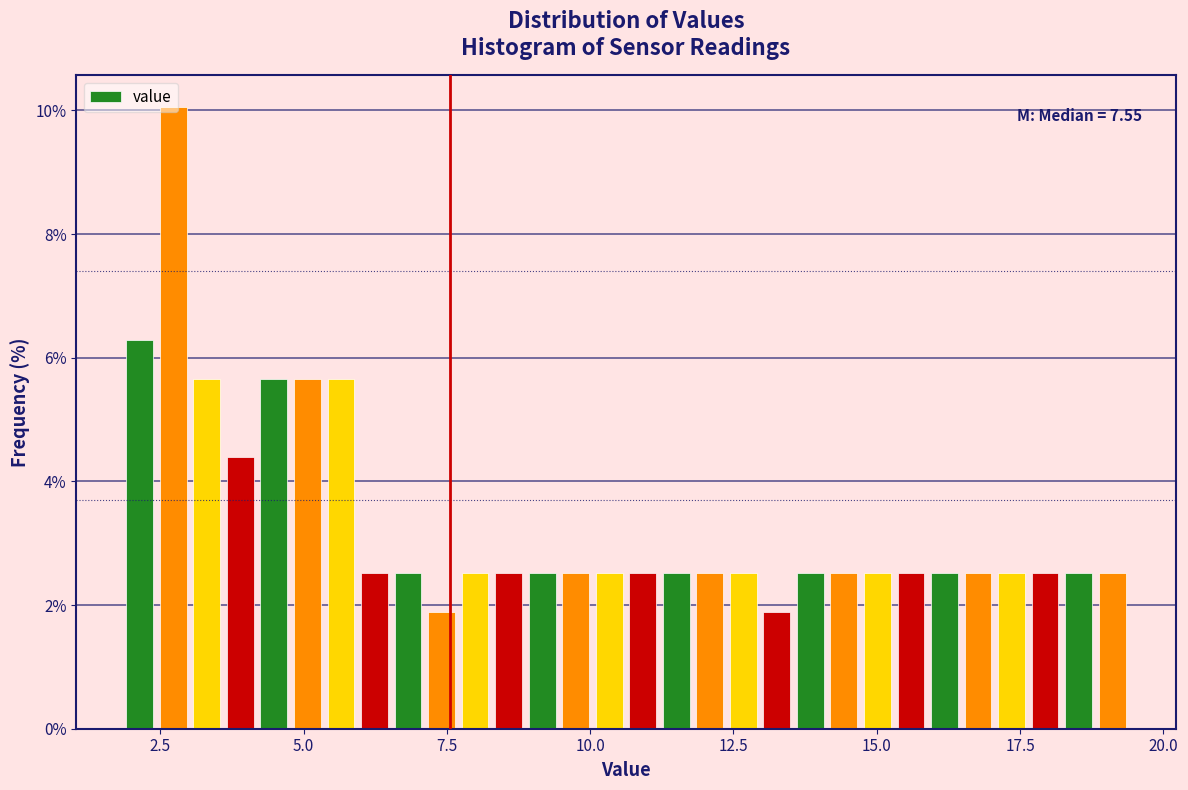

Around what value on the x-axis is the tallest bar? Give the approximate position of its centre, as read against the axis.

2.5